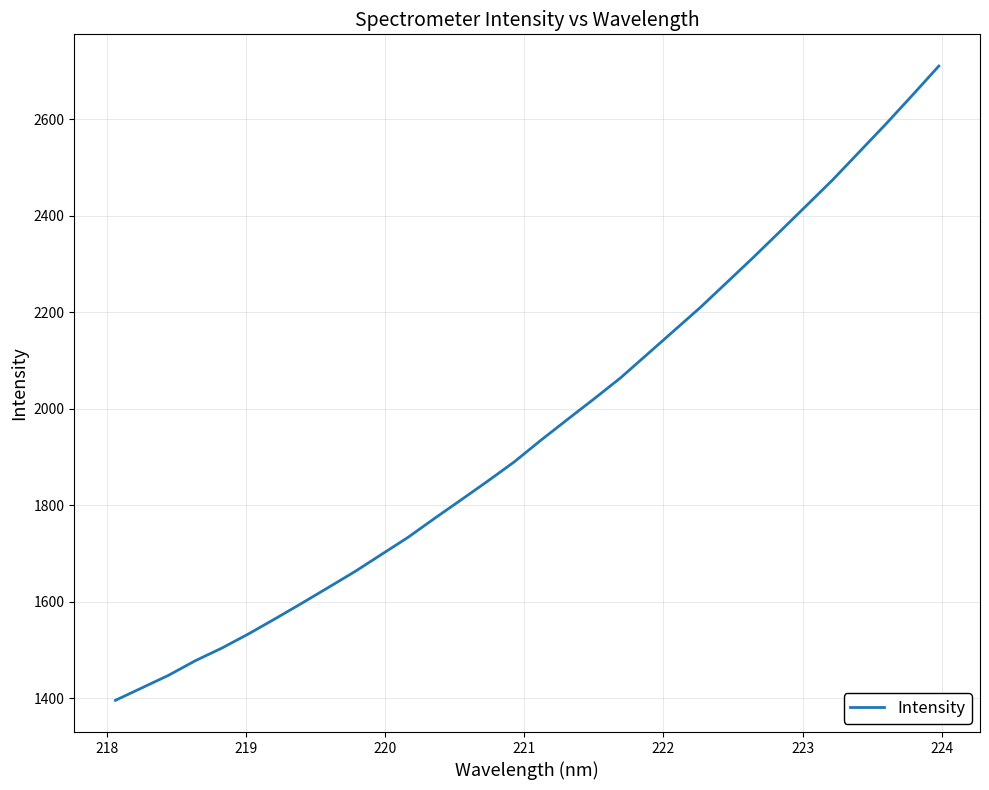

What is the maximum value shown in the chart?

2710.3